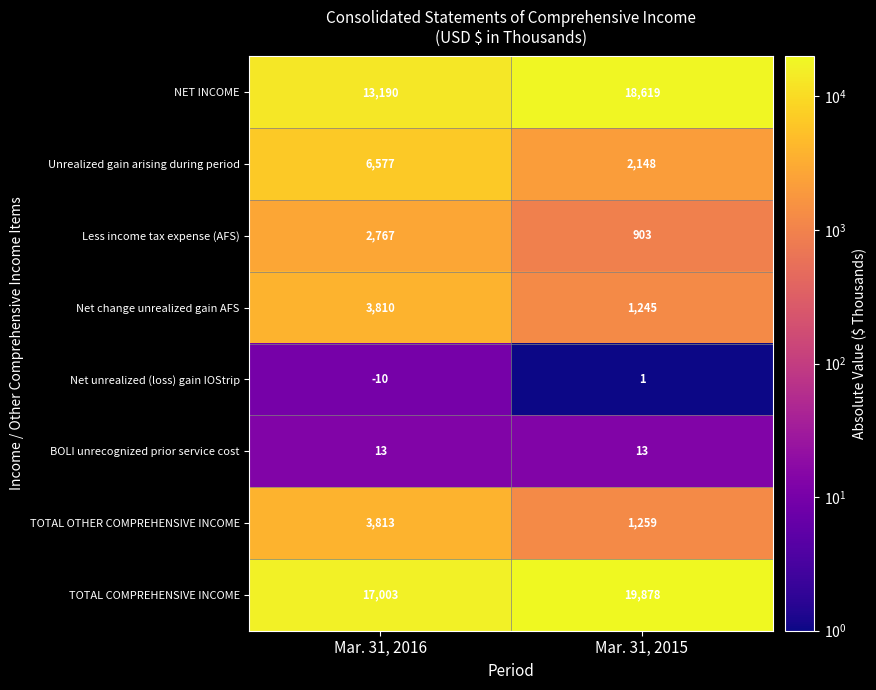

Where is Net change unrealized gain AFS nearest to the value 2527?

Mar. 31, 2015